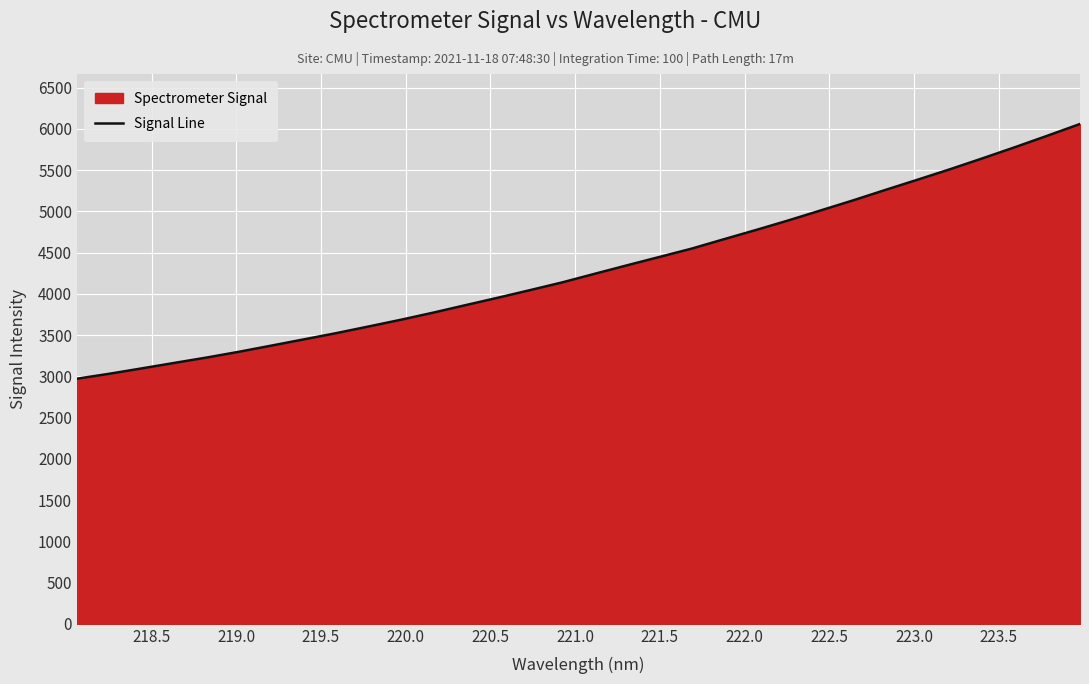

What is the maximum value shown in the chart?

6060.2